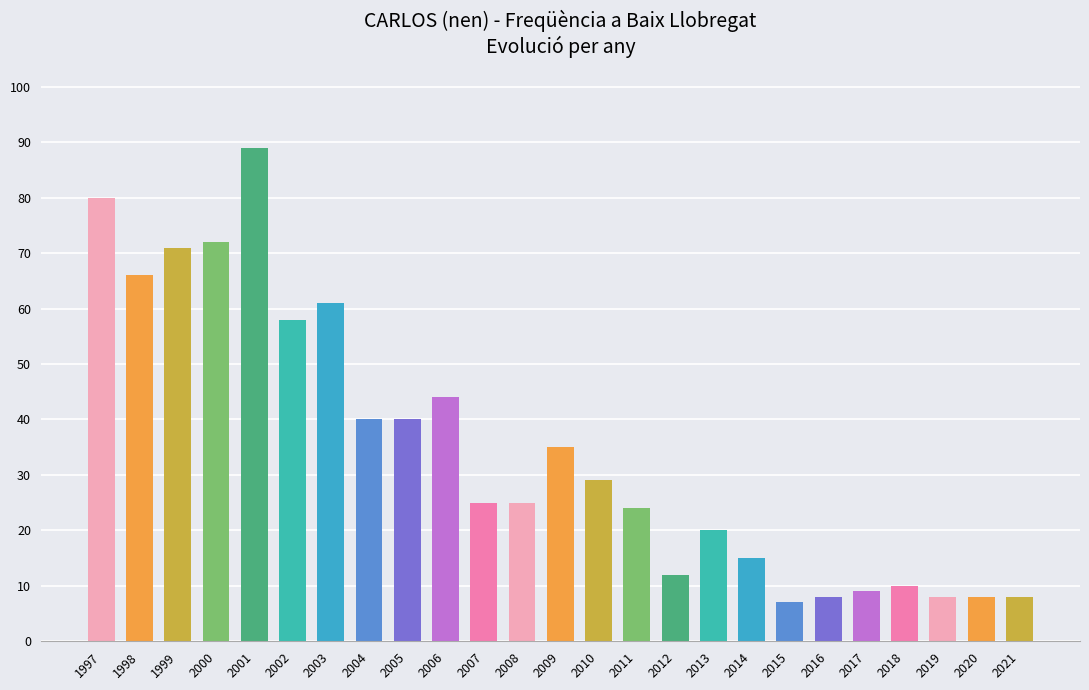

What is the difference between the second highest and second lowest values?

72